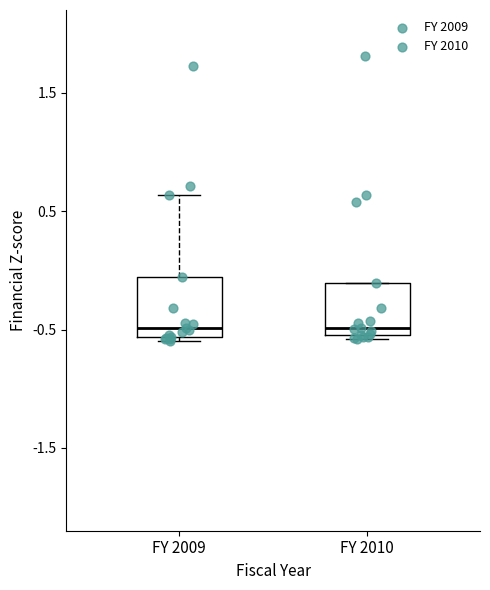

Reading left to right, read every box against the y-axis: the position of its median line, the range the box covers, and the ends of its whiskers. The values are not printed on the chart, so give them approximately, as read against the axis.

FY 2009: median -0.5, box -0.6 to -0.1, whiskers -0.6 (just below the box's lower edge) to 0.6
FY 2010: median -0.5 (just above the box's lower edge), box -0.5 to -0.1, whiskers -0.6 to -0.1